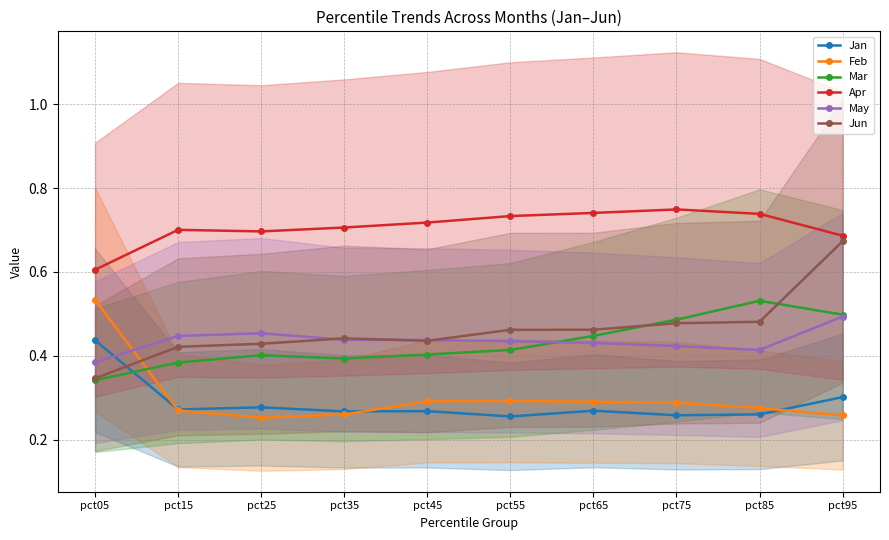

Which series changed the most between pct05 and pct85?

Feb